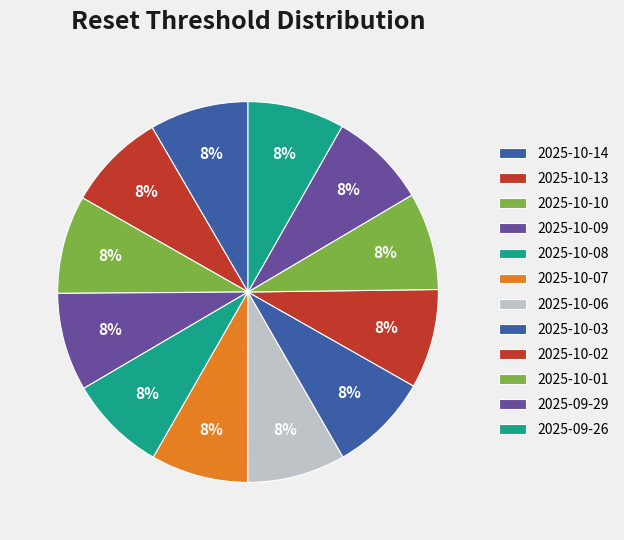

What percentage is the 2025-09-29 slice, to the nearest percent?

8%